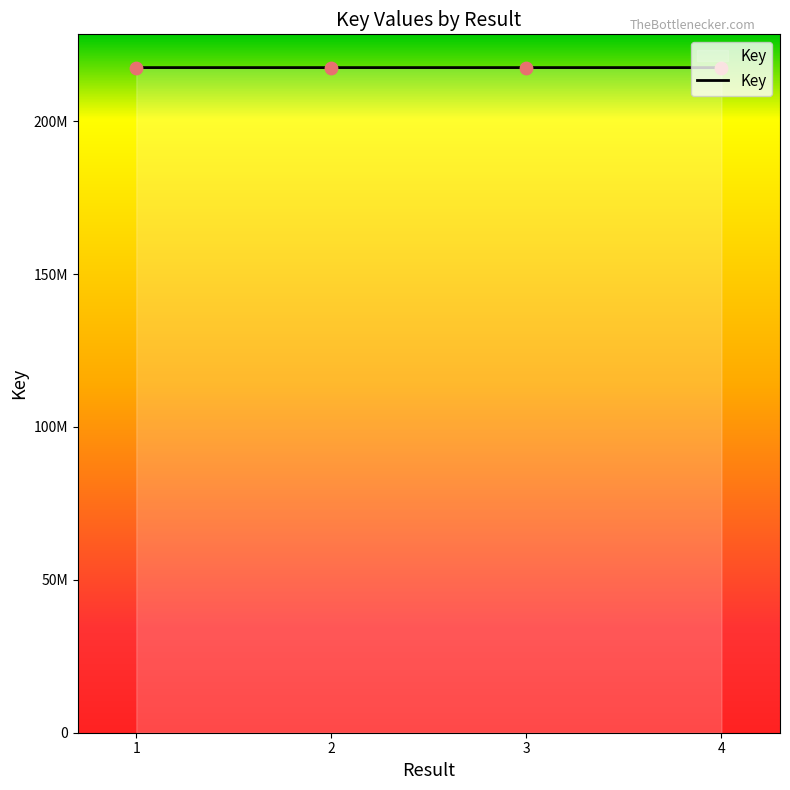

What is the ratio of the value at 1 to the value at 2?

1.0